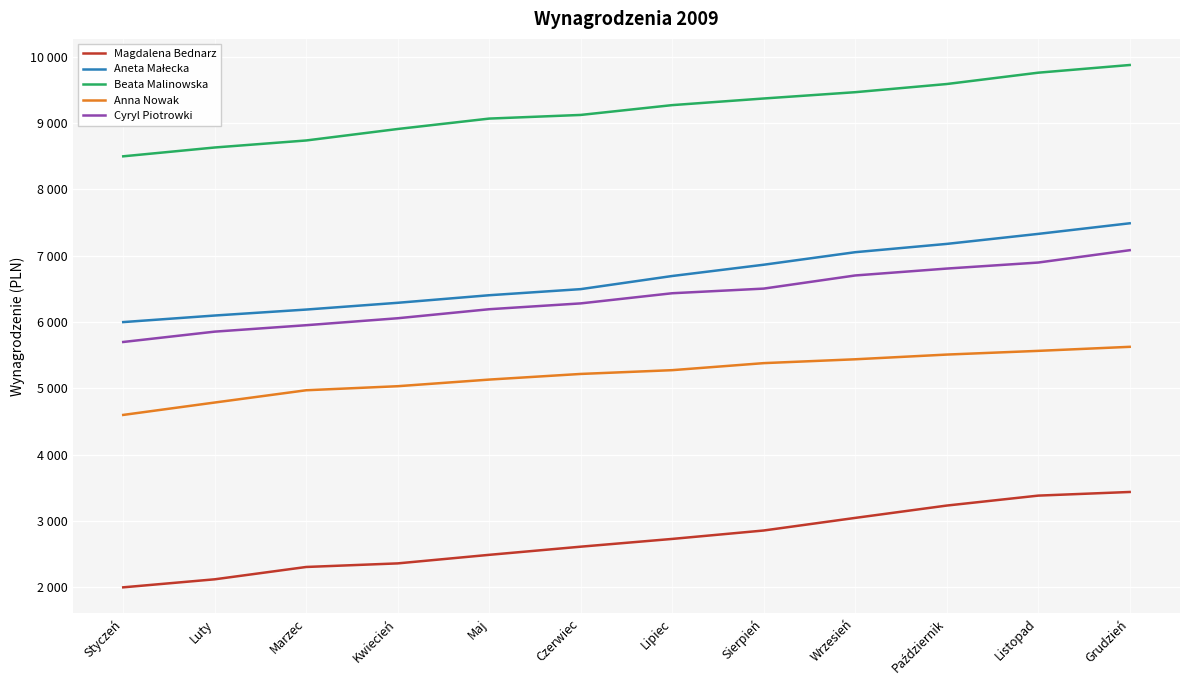

At which category does the chart reach its minimum across all series?

Styczeń